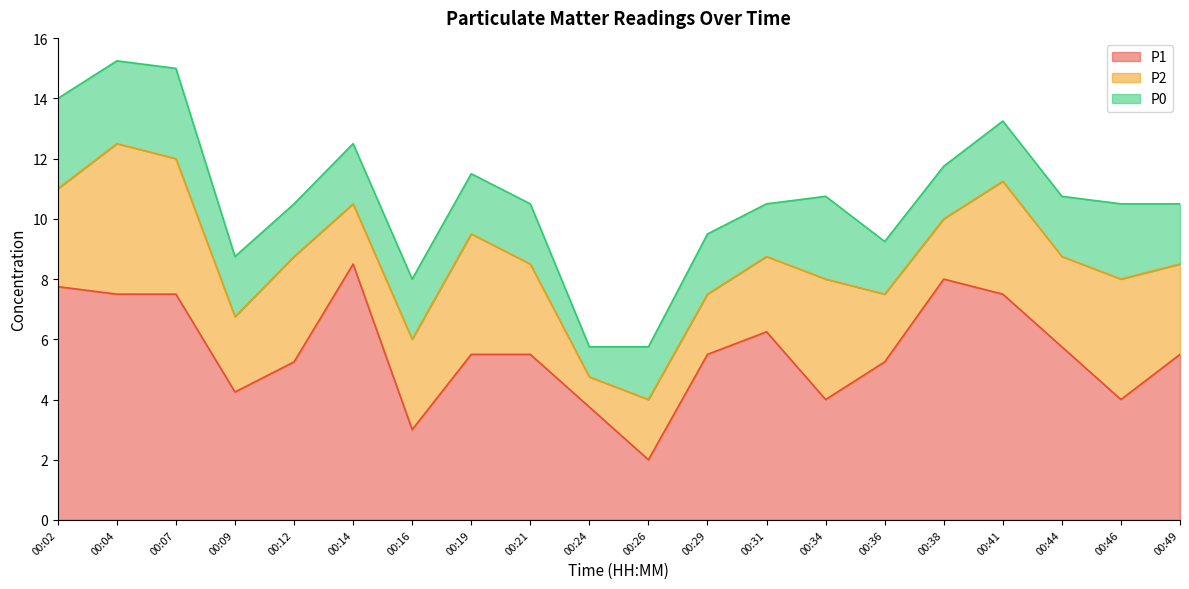

The value of P2 at 00:46 is 4.0. True or false?

True